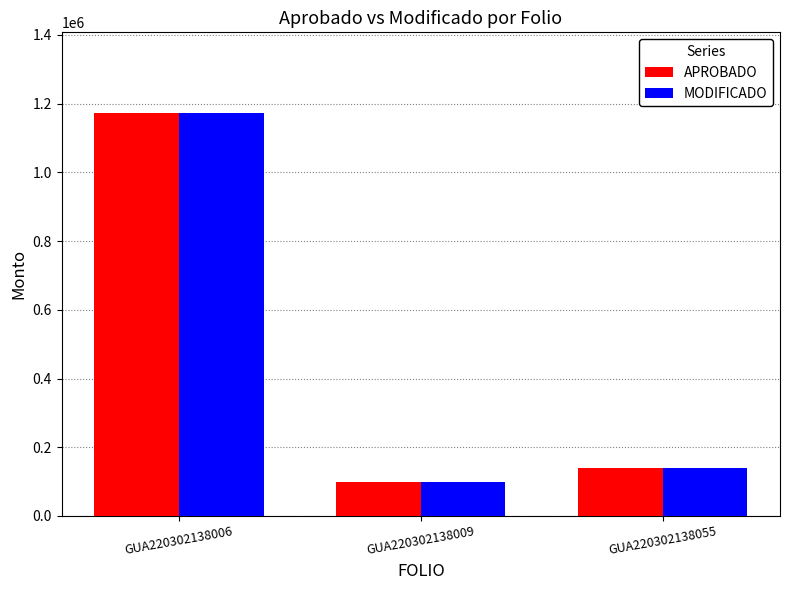

Is it true that APROBADO equals 97400.0 at GUA220302138009?

True